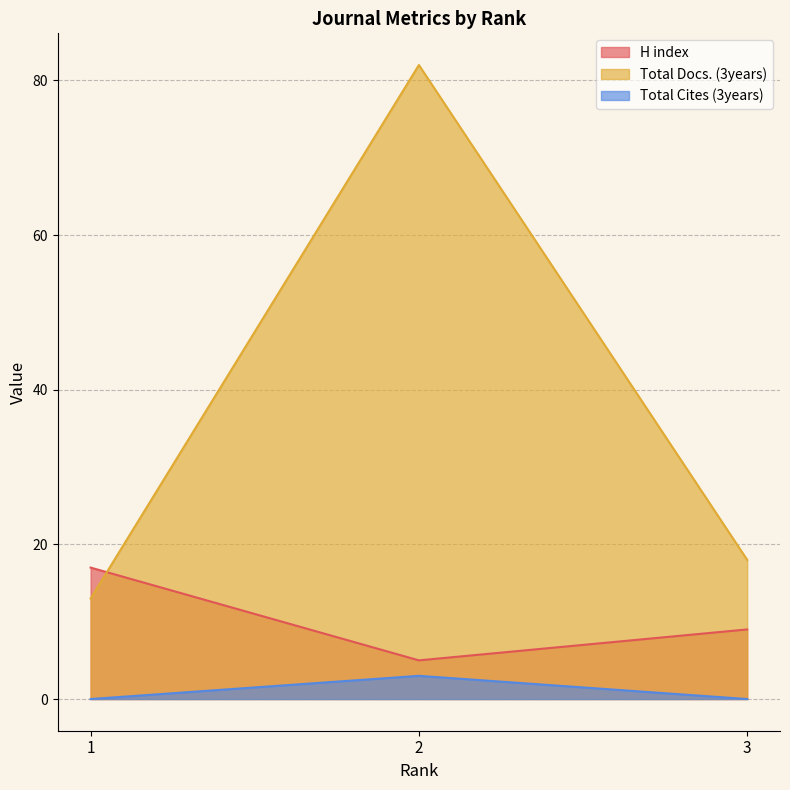

At 3, list the series in order from smallest to largest.

Total Cites (3years), H index, Total Docs. (3years)